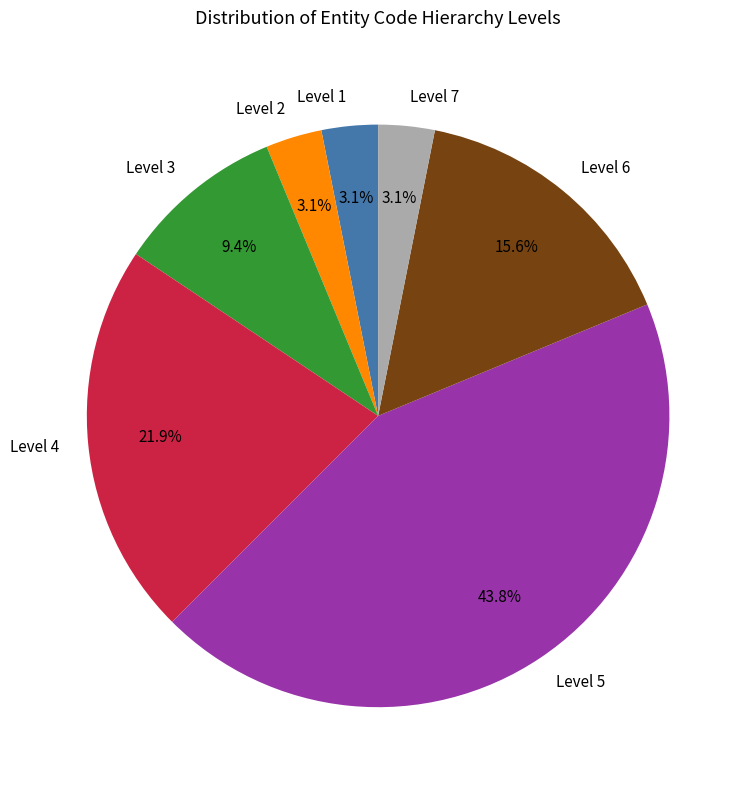

Combined, do Level 6 and Level 4 account for over 50%?

No